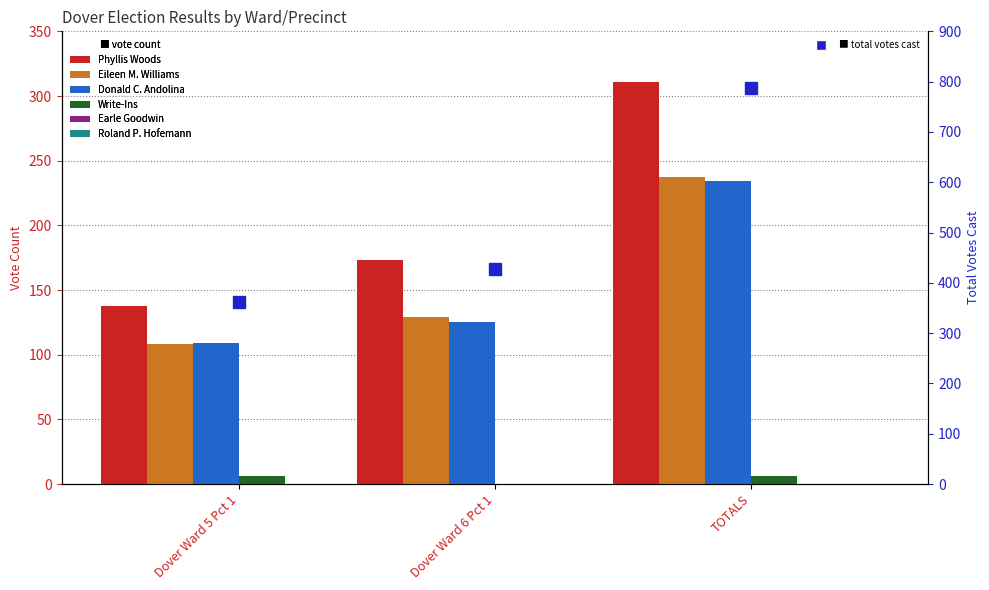

Reading left to right, what are all the values shown in this chart?

Phyllis Woods: Dover Ward 5 Pct 1=138	Dover Ward 6 Pct 1=173	TOTALS=311
Eileen M. Williams: Dover Ward 5 Pct 1=108	Dover Ward 6 Pct 1=129	TOTALS=237
Donald C. Andolina: Dover Ward 5 Pct 1=109	Dover Ward 6 Pct 1=125	TOTALS=234
Write-Ins: Dover Ward 5 Pct 1=6	Dover Ward 6 Pct 1=0	TOTALS=6